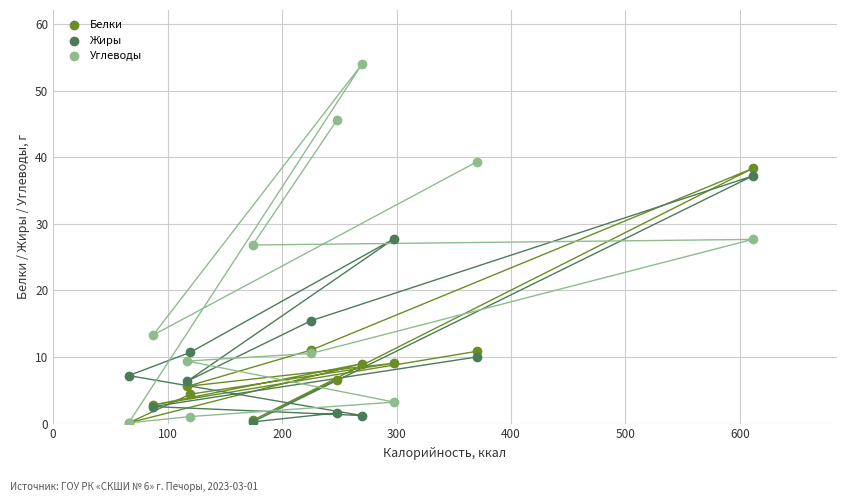

In the Белки series, what Y value is closest to 19?

11.0